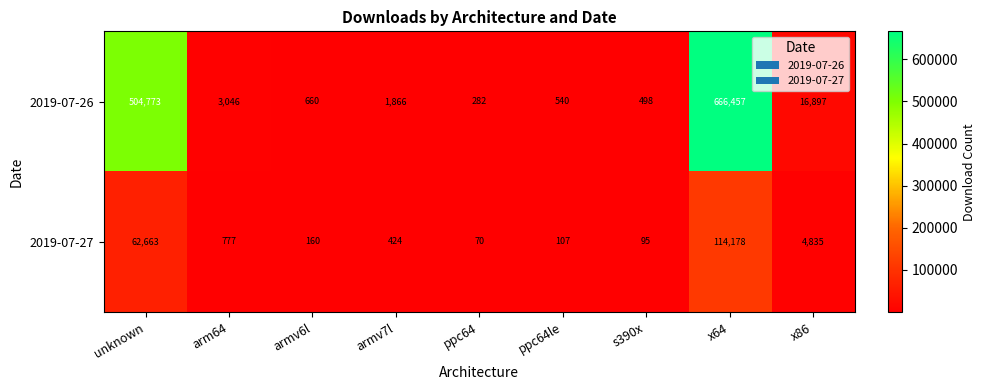

What is the sum of all 2019-07-26 values?

1195019